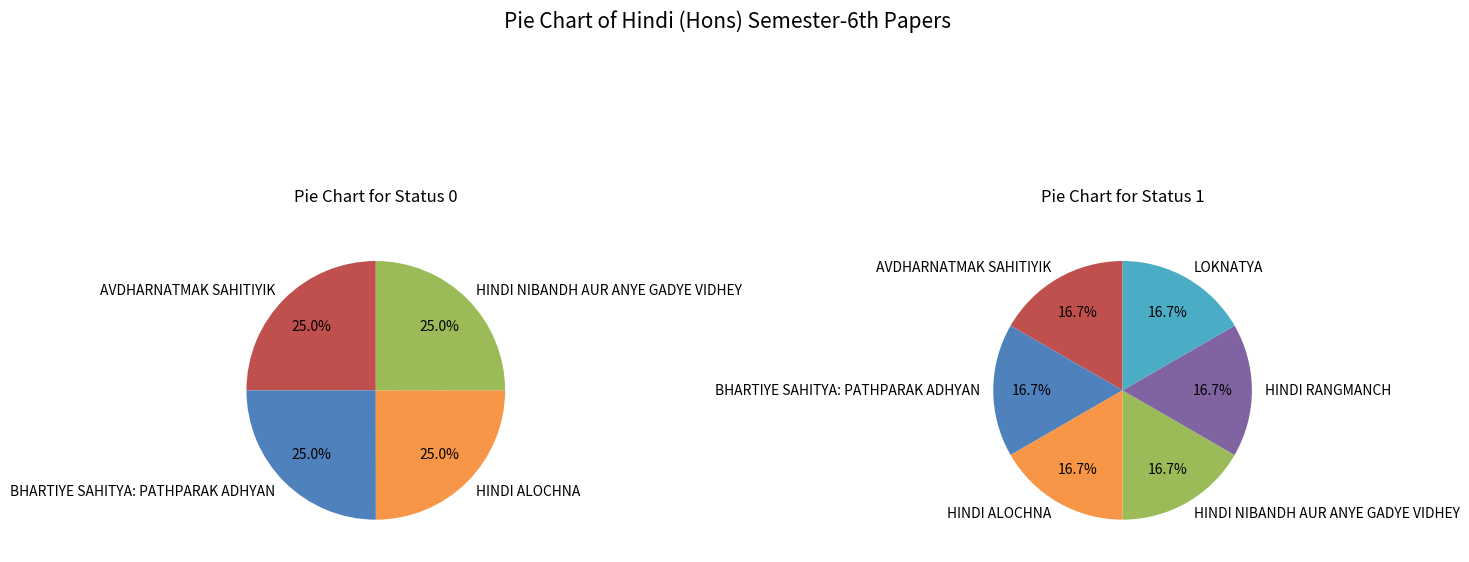

To the nearest percent, what percentage of the pie is AVDHARNATMAK SAHITIYIK?

17%